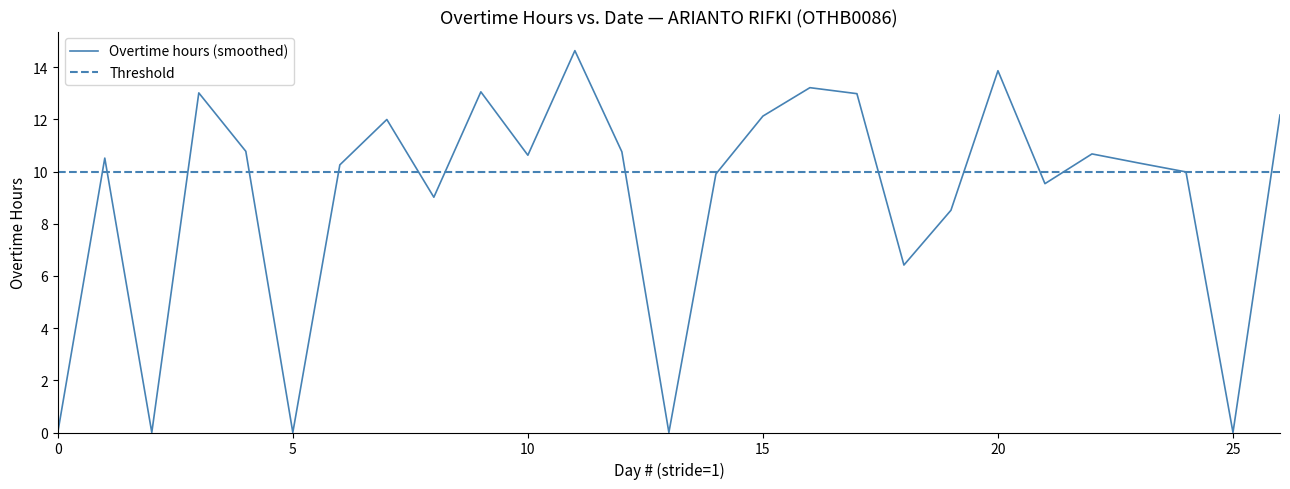

What is the value of the 27th point from the left?

12.2